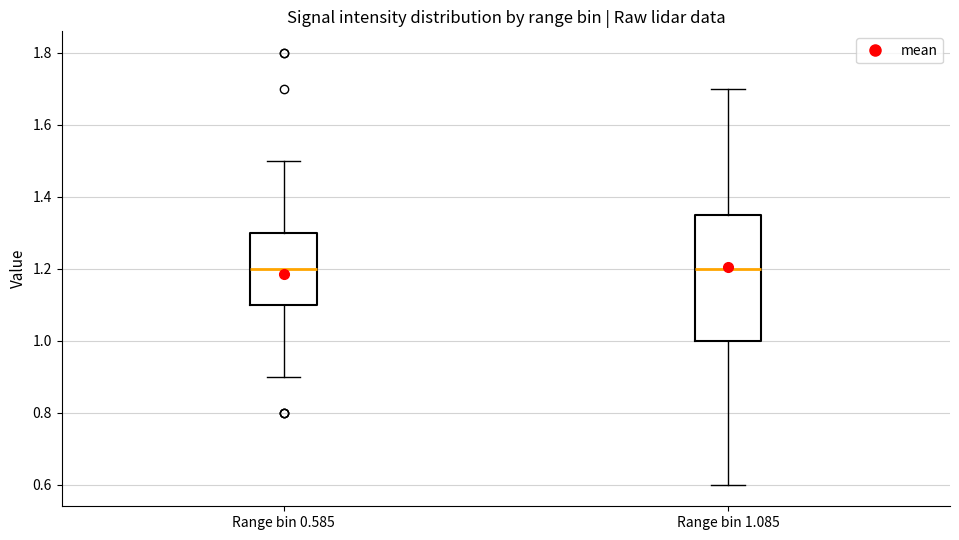

Where is the upper edge of the box for Range bin 0.585 on the y-axis? The values are not printed on the chart, so give them approximately, as read against the axis.

1.30